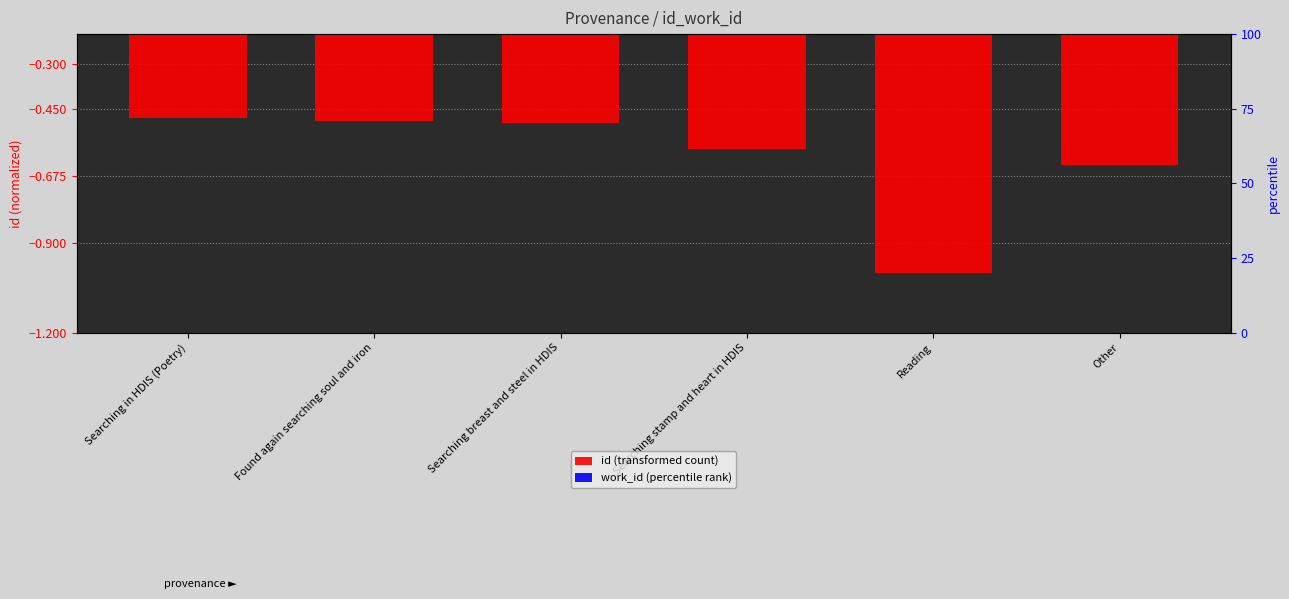

Between Searching stamp and heart in HDIS and Reading, which series saw the biggest shift?

id (transformed count)